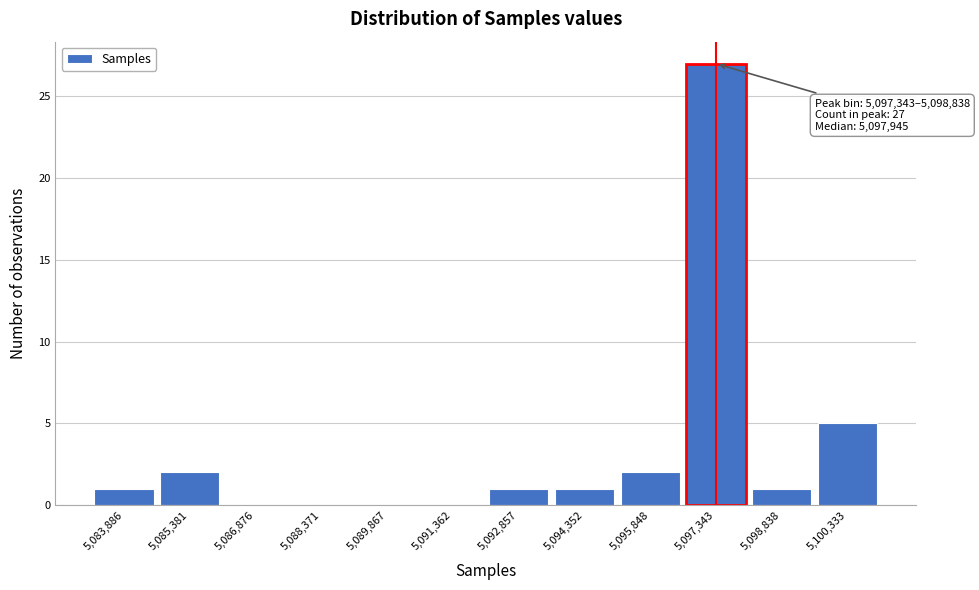

Reading left to right, list all the values displayed in this chart.

5,083,886=1	5,085,381=2	5,086,876=0	5,088,371=0	5,089,867=0	5,091,362=0	5,092,857=1	5,094,352=1	5,095,848=2	5,097,343=27	5,098,838=1	5,100,333=5